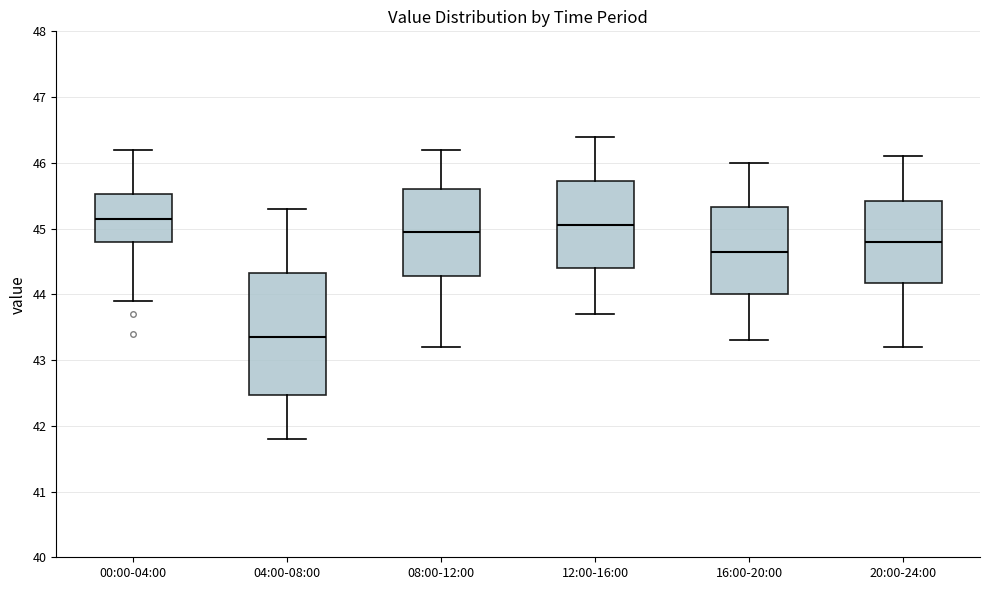

Reading left to right, read every box against the y-axis: the position of its median line, the range the box covers, and the ends of its whiskers. The values are not printed on the chart, so give them approximately, as read against the axis.

00:00-04:00: median 45.2, box 44.8 to 45.5, whiskers 43.9 to 46.2
04:00-08:00: median 43.4, box 42.5 to 44.3, whiskers 41.8 to 45.3
08:00-12:00: median 45.0, box 44.3 to 45.6, whiskers 43.2 to 46.2
12:00-16:00: median 45.1, box 44.4 to 45.7, whiskers 43.7 to 46.4
16:00-20:00: median 44.7, box 44.0 to 45.3, whiskers 43.3 to 46.0
20:00-24:00: median 44.8, box 44.2 to 45.4, whiskers 43.2 to 46.1